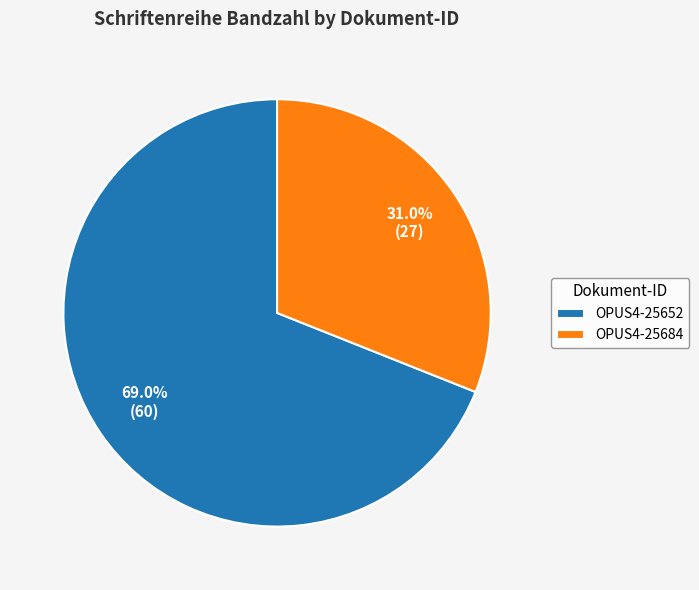

Combined, do OPUS4-25684 and OPUS4-25652 account for over 50%?

Yes